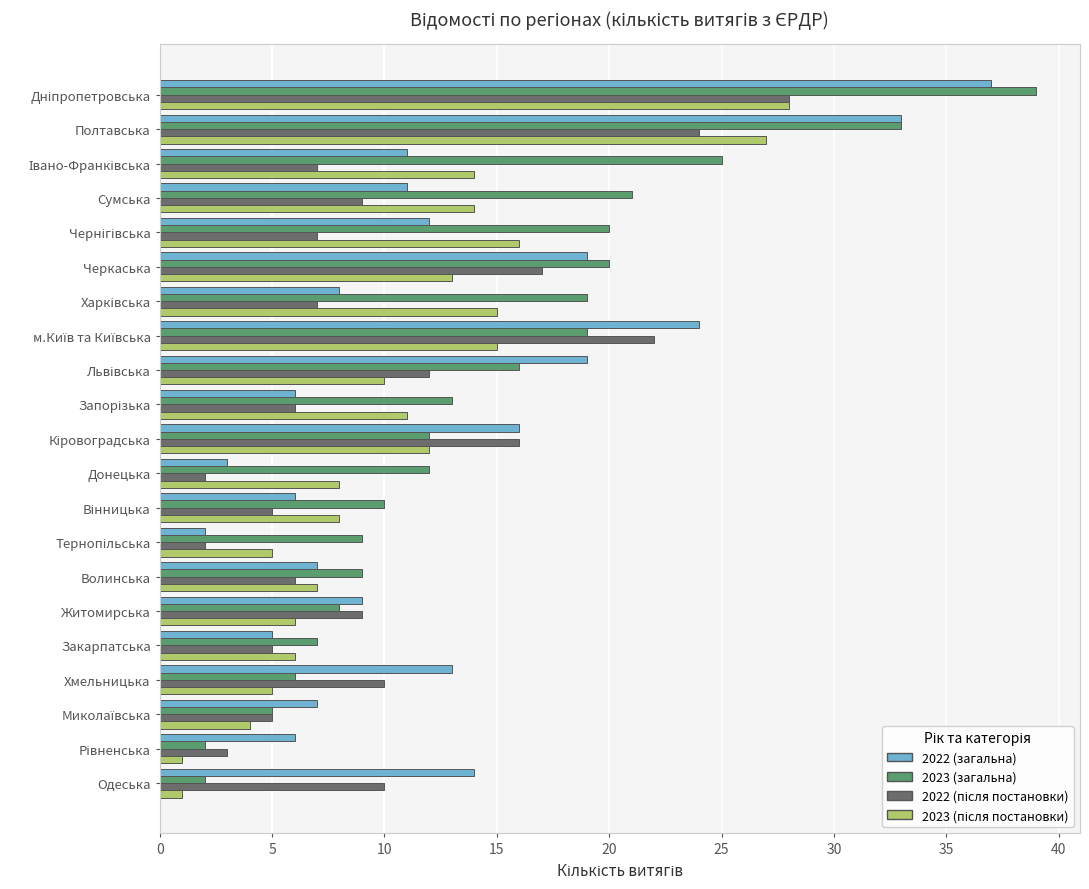

What is the difference between the maximum and second lowest values in the 2023 (загальна) series?

37